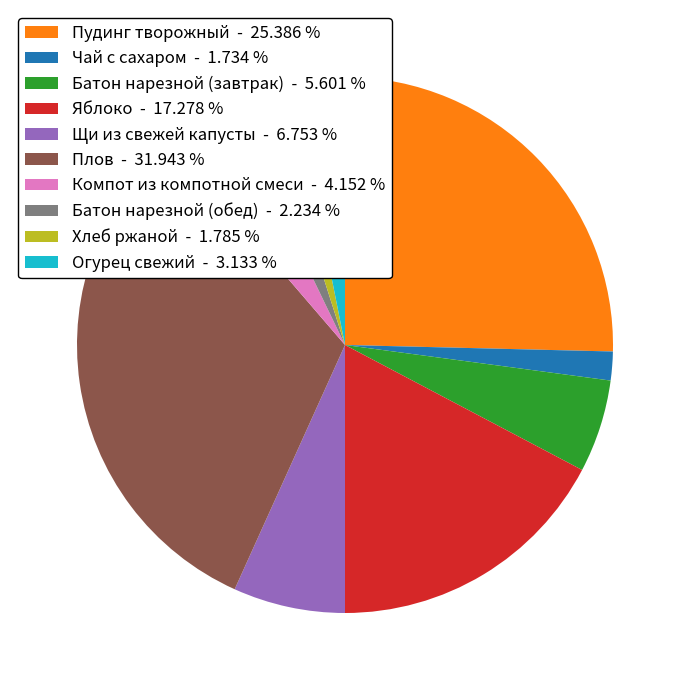

Is the sum of Огурец свежий - 3.133 % and Батон нарезной (завтрак) - 5.601 % greater than half?

No